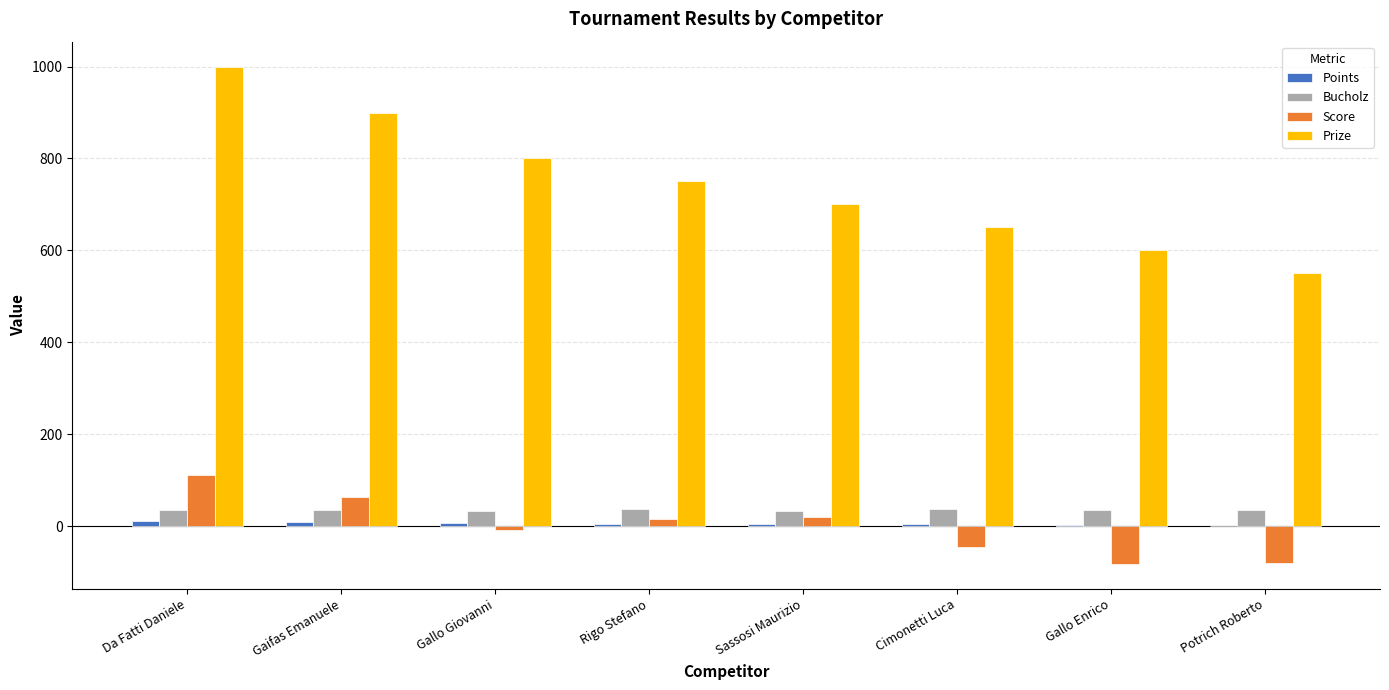

Between Sassosi Maurizio and Potrich Roberto, which series saw the biggest shift?

Prize